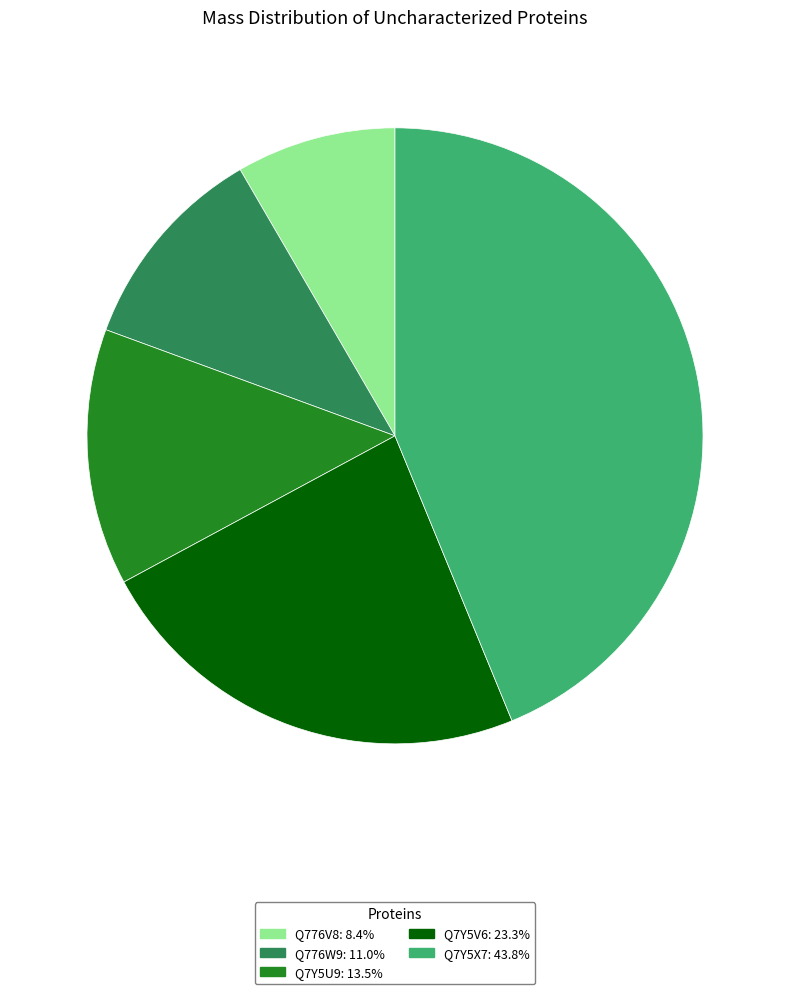

Is the sum of Q7Y5U9 and Q7Y5V6 greater than half?

No